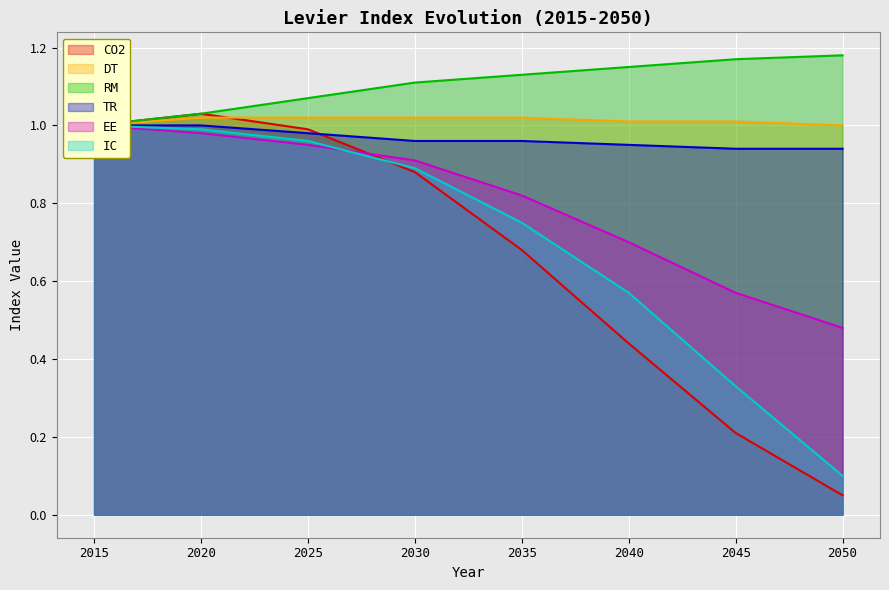

What is the value of the TR point at the 7th from the left?

0.9